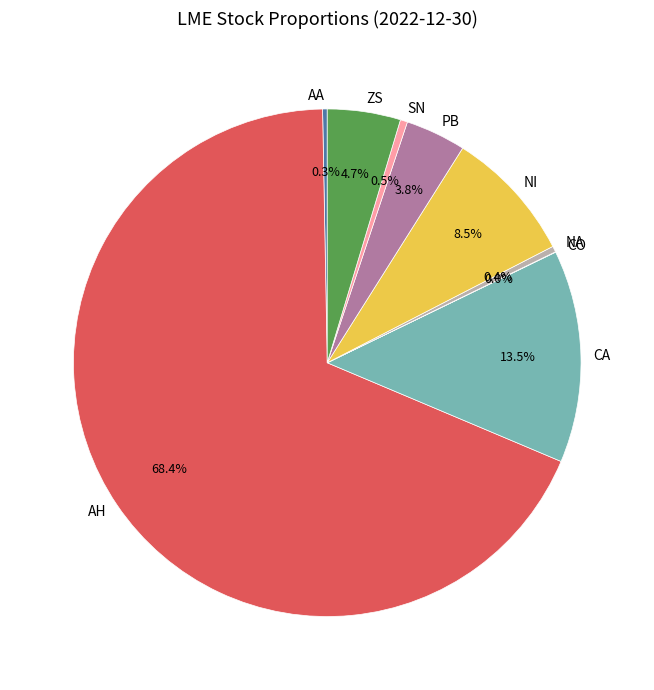

What is the largest slice in the pie chart?

AH